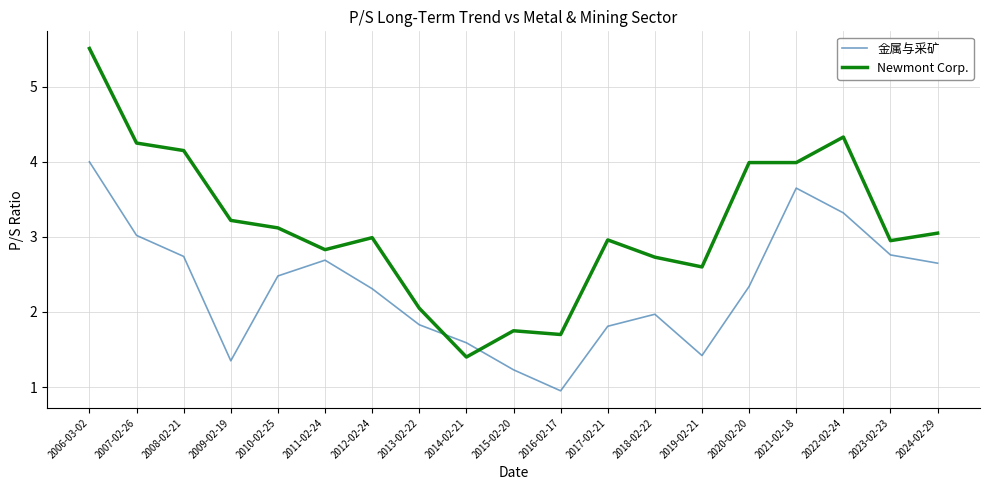

Between which two adjacent categories do Newmont Corp. and 金属与采矿 first intersect?

2013-02-22 and 2014-02-21